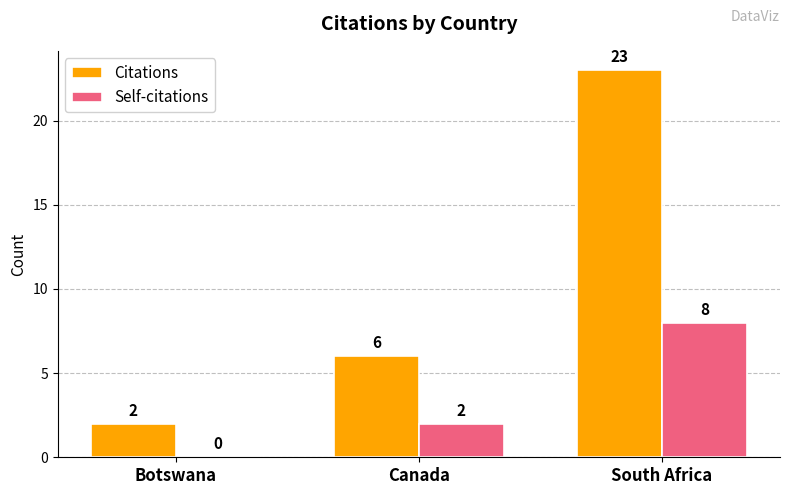

Reading right to left, what are all the values shown in this chart?

Citations: 23	6	2
Self-citations: 8	2	0